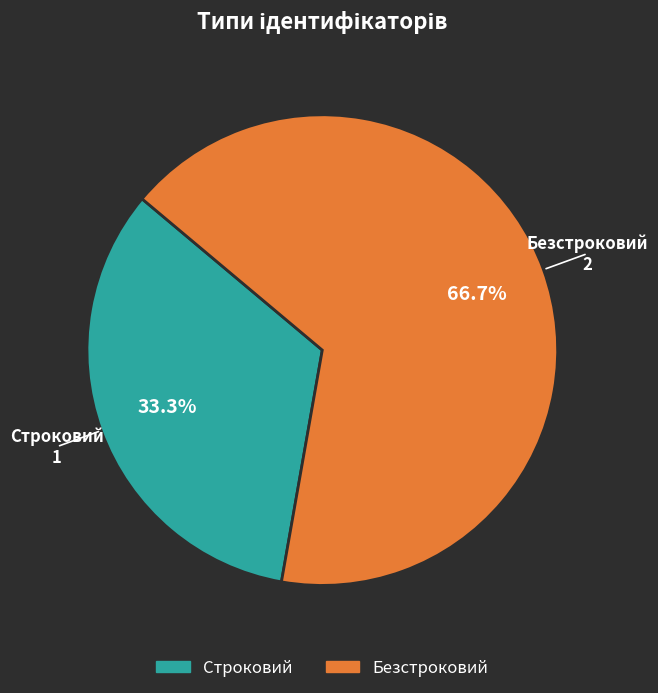

Do Безстроковий and Строковий together represent more than half of the pie?

Yes